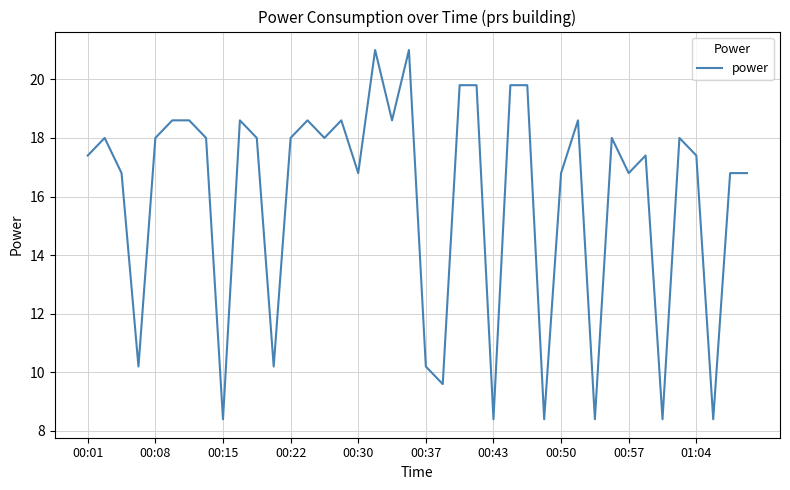

What is the smallest value displayed?

8.4